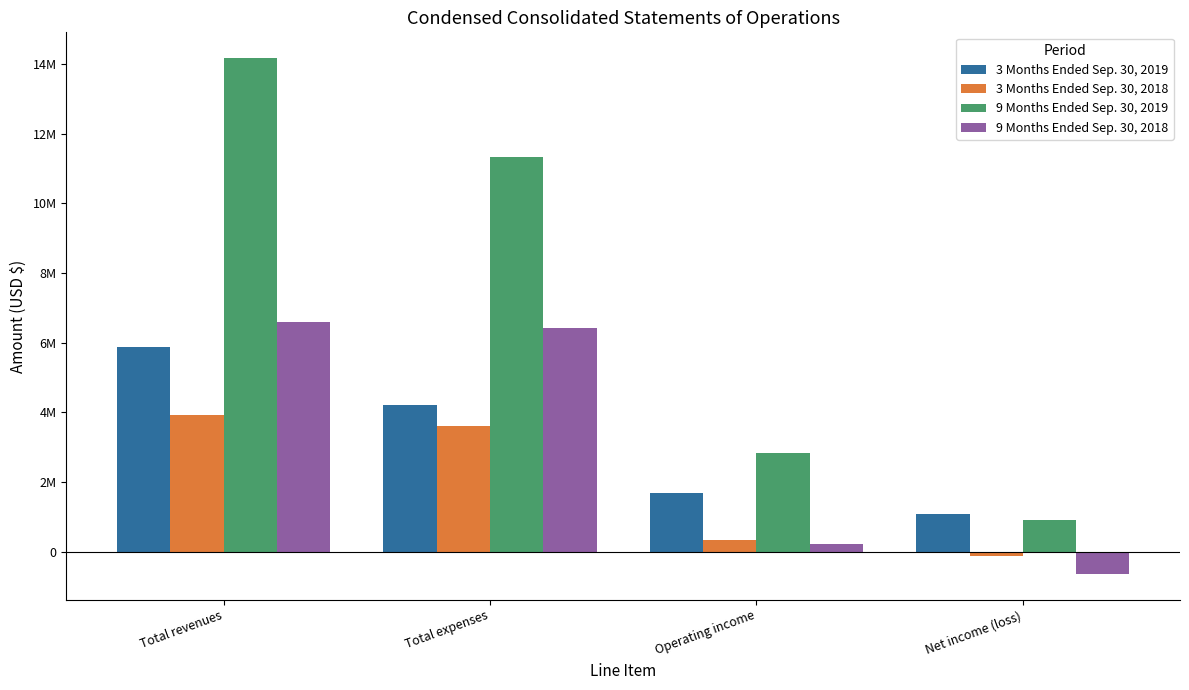

Rank the categories by 9 Months Ended Sep. 30, 2018 value from highest to lowest.

Total revenues, Total expenses, Operating income, Net income (loss)